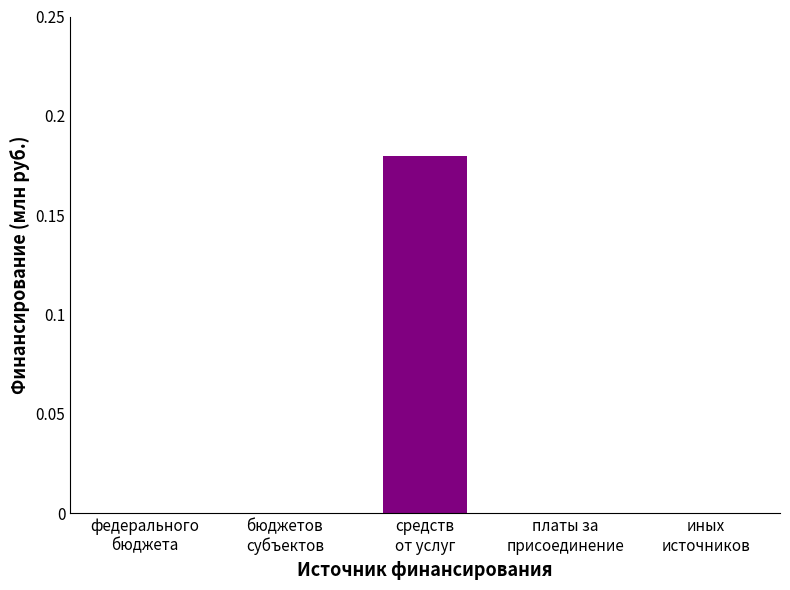

What is the label of the 5th bar from the left?

иных источников